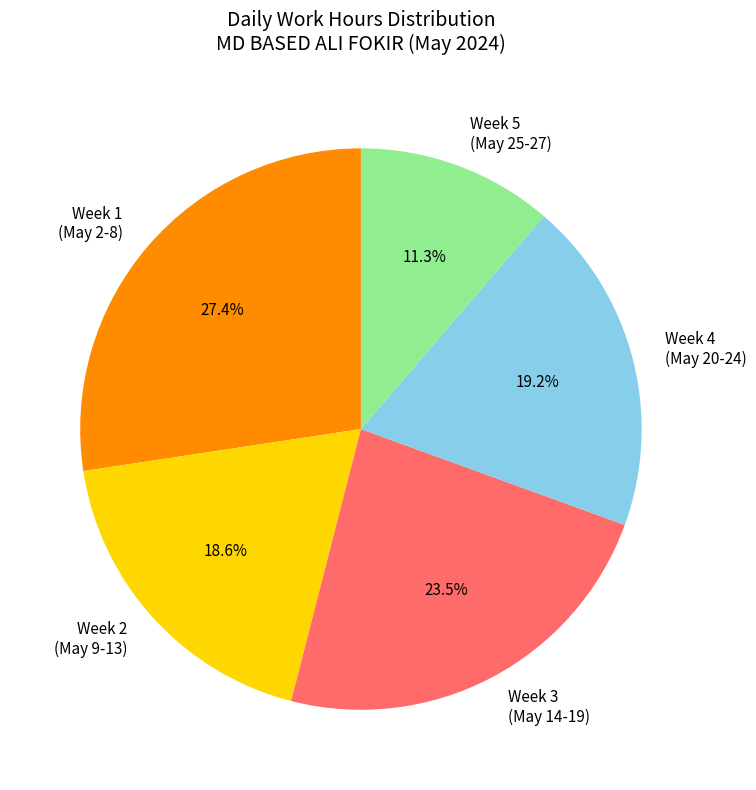

To the nearest percent, what is the average slice percentage?

20%